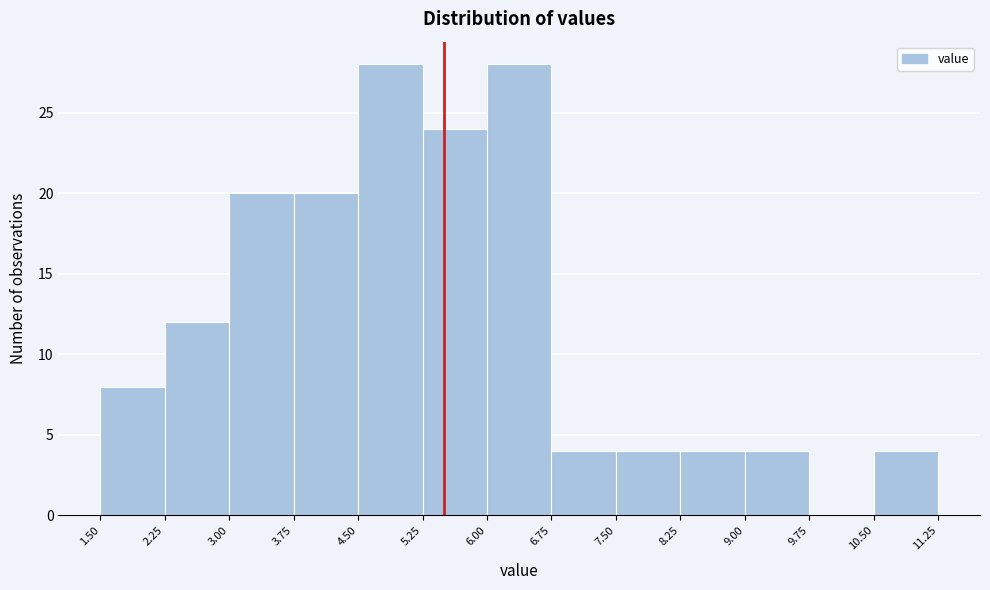

Reading left to right, transcribe this chart: for each bar, give the range it covers on the x-axis and its height. The values are not printed on the chart, so give them approximately, as read against the axis.

1.50 to 2.25: 8
2.25 to 3.00: 12
3.00 to 3.75: 20
3.75 to 4.50: 20
4.50 to 5.25: 28
5.25 to 6.00: 24
6.00 to 6.75: 28
6.75 to 7.50: 4
7.50 to 8.25: 4
8.25 to 9.00: 4
9.00 to 9.75: 4
9.75 to 10.50: 0
10.50 to 11.25: 4